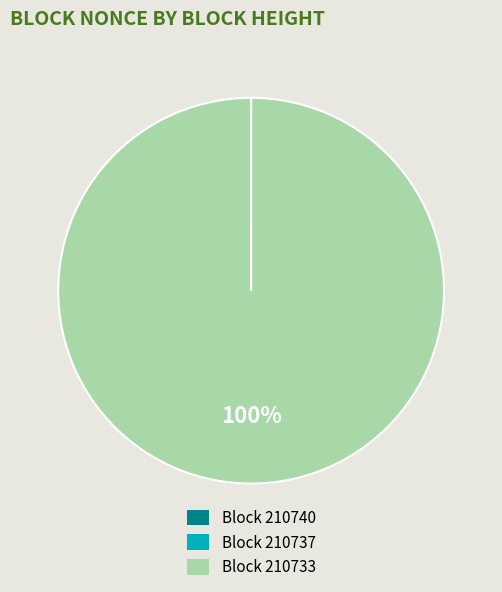

Does any single category account for the majority?

Yes